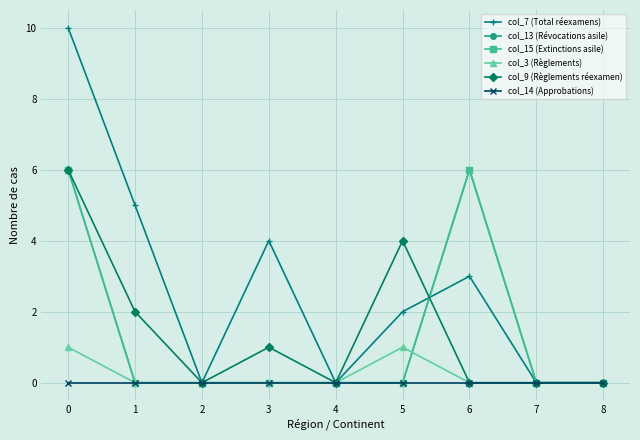

Reading left to right, extract all data points from this chart.

col_7 (Total réexamens): 0=10	1=5	2=0	3=4	4=0	5=2	6=3	7=0	8=0
col_13 (Révocations asile): 0=6	1=0	2=0	3=0	4=0	5=0	6=6	7=0	8=0
col_15 (Extinctions asile): 0=6	1=0	2=0	3=0	4=0	5=0	6=6	7=0	8=0
col_3 (Règlements): 0=1	1=0	2=0	3=0	4=0	5=1	6=0	7=0	8=0
col_9 (Règlements réexamen): 0=6	1=2	2=0	3=1	4=0	5=4	6=0	7=0	8=0
col_14 (Approbations): 0=0	1=0	2=0	3=0	4=0	5=0	6=0	7=0	8=0